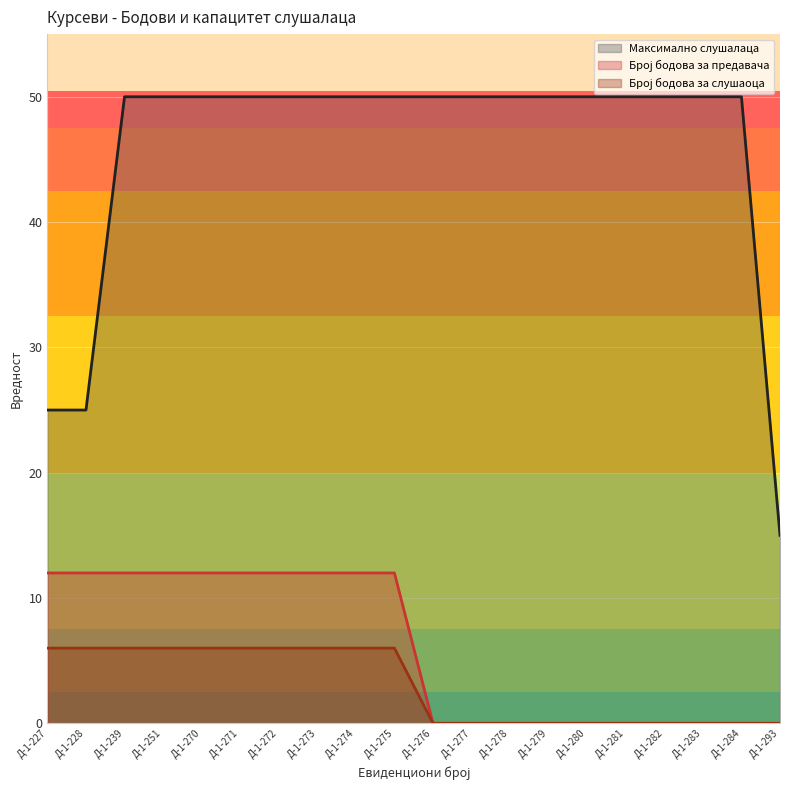

Which has a higher value, Д-1-271 or Д-1-272?

Д-1-271